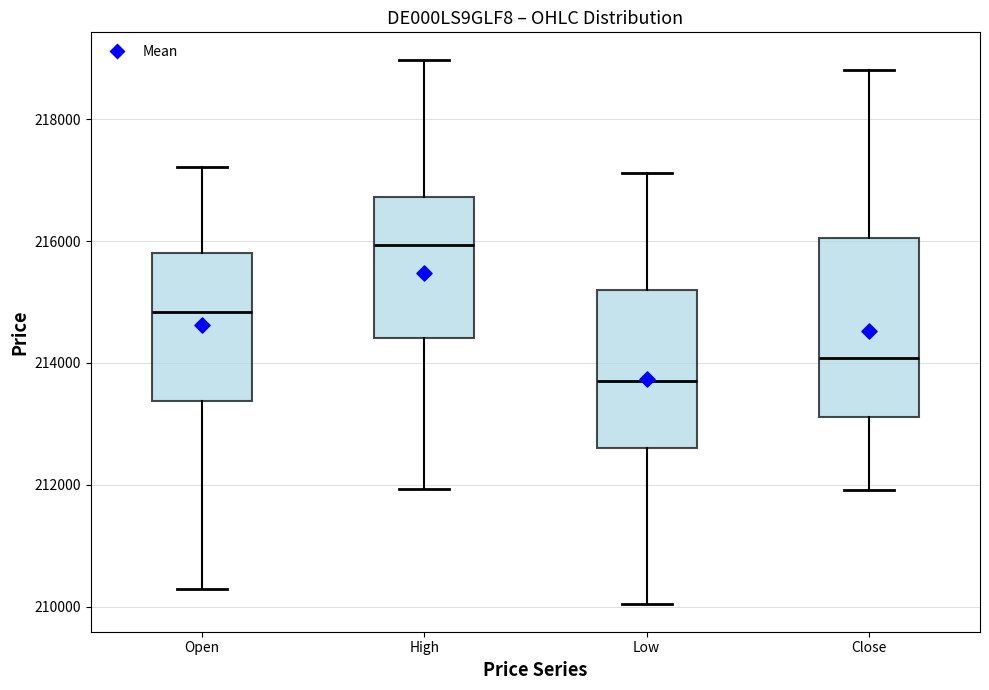

Where does the median line of the box for High sit on the y-axis? The values are not printed on the chart, so give them approximately, as read against the axis.

216000